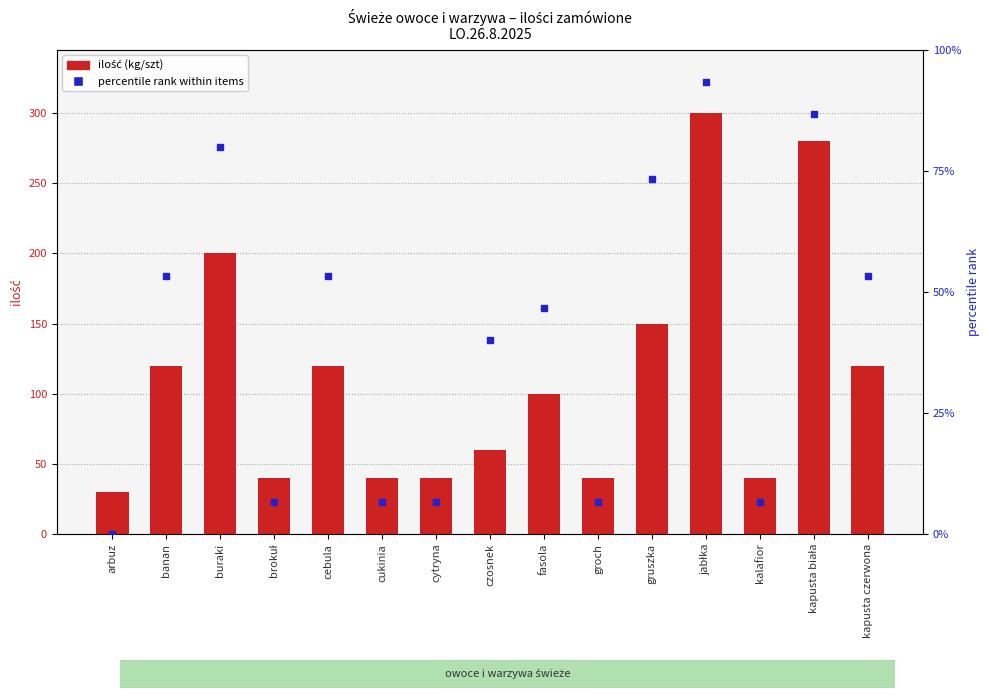

What is the difference between the maximum and minimum values in the ilość (kg/szt) series?

270.0